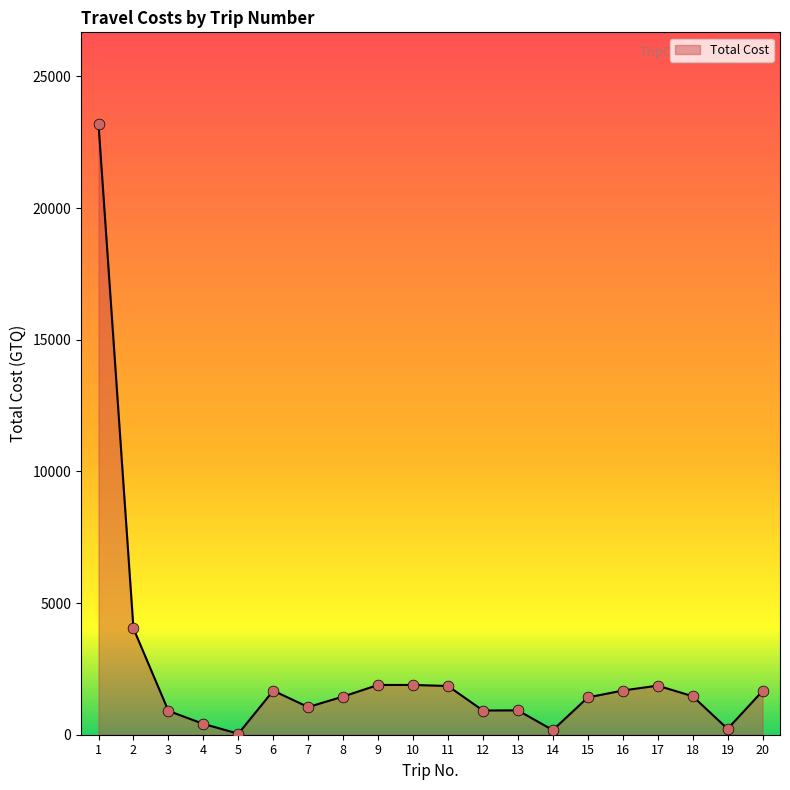

Approximately how many times larger is the value at 4 compared to 15?

0.3